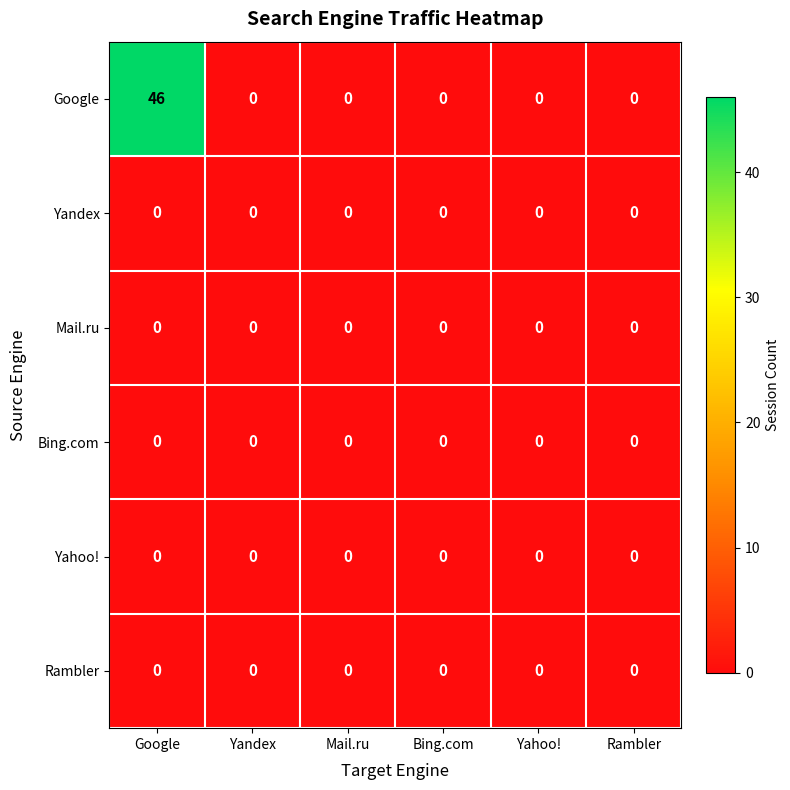

What is the greatest value displayed?

46